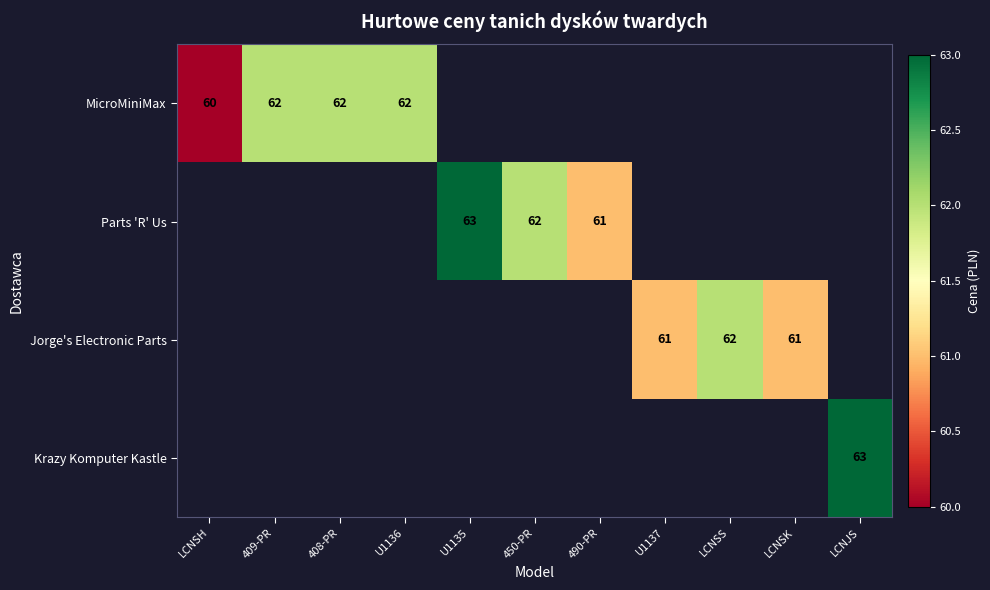

True or false: Parts 'R' Us has a value of 85.5 at 490-PR.

False